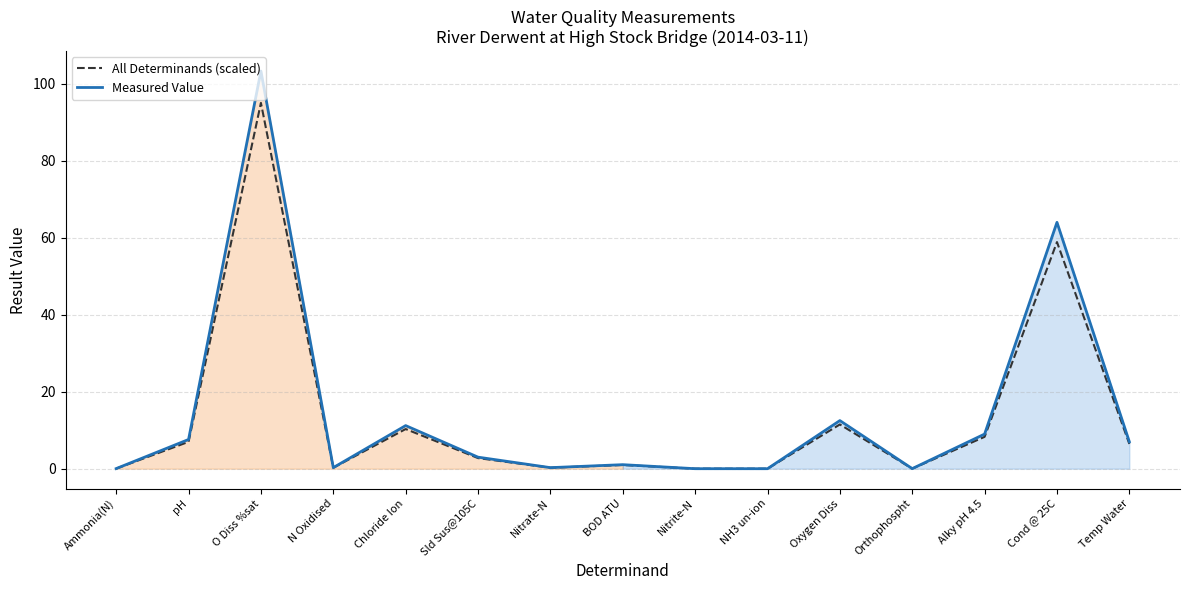

True or false: Measured Value and All Determinands (scaled) intersect in this chart.

False